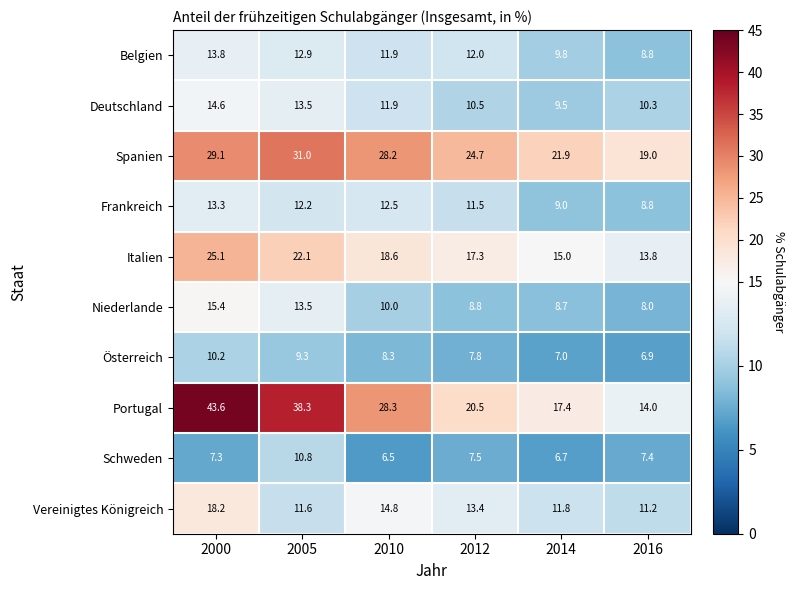

At which category is the sum across all series the highest?

2000